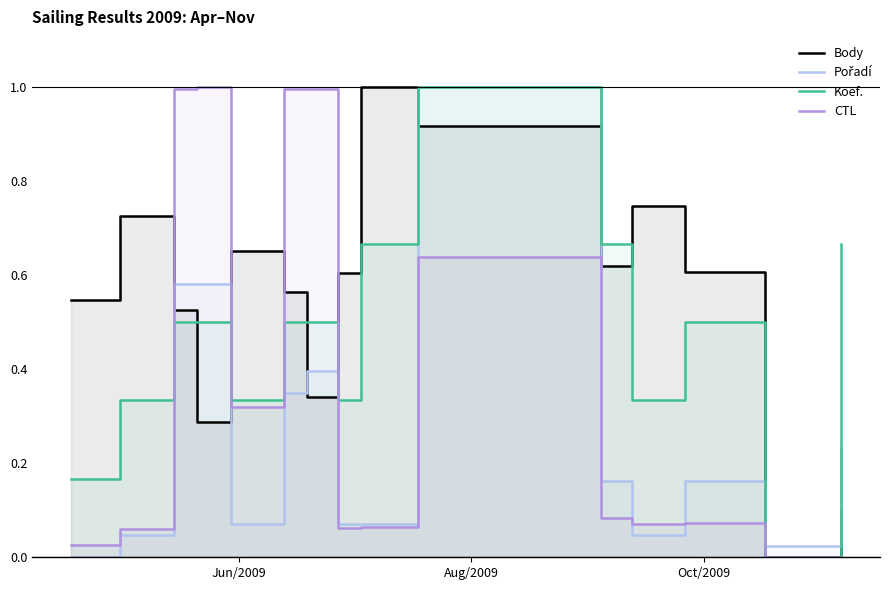

What is the average value of the Koef. series?

0.5